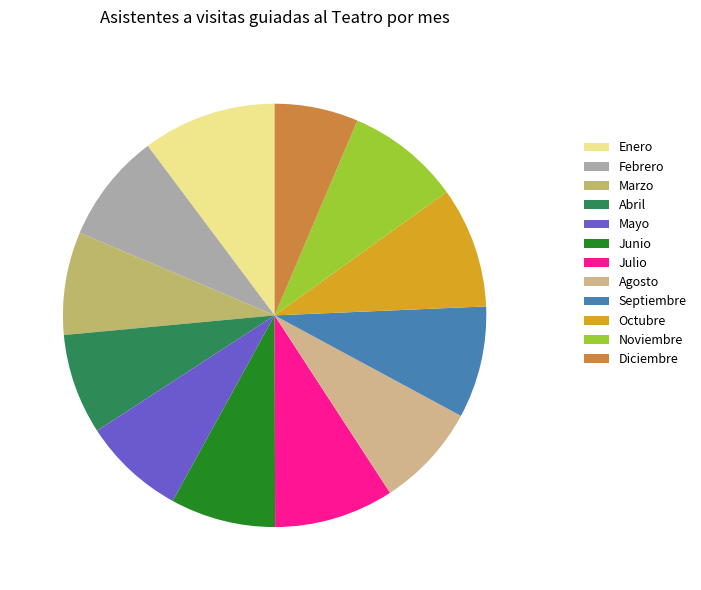

Between Junio and Abril, which is larger?

Junio